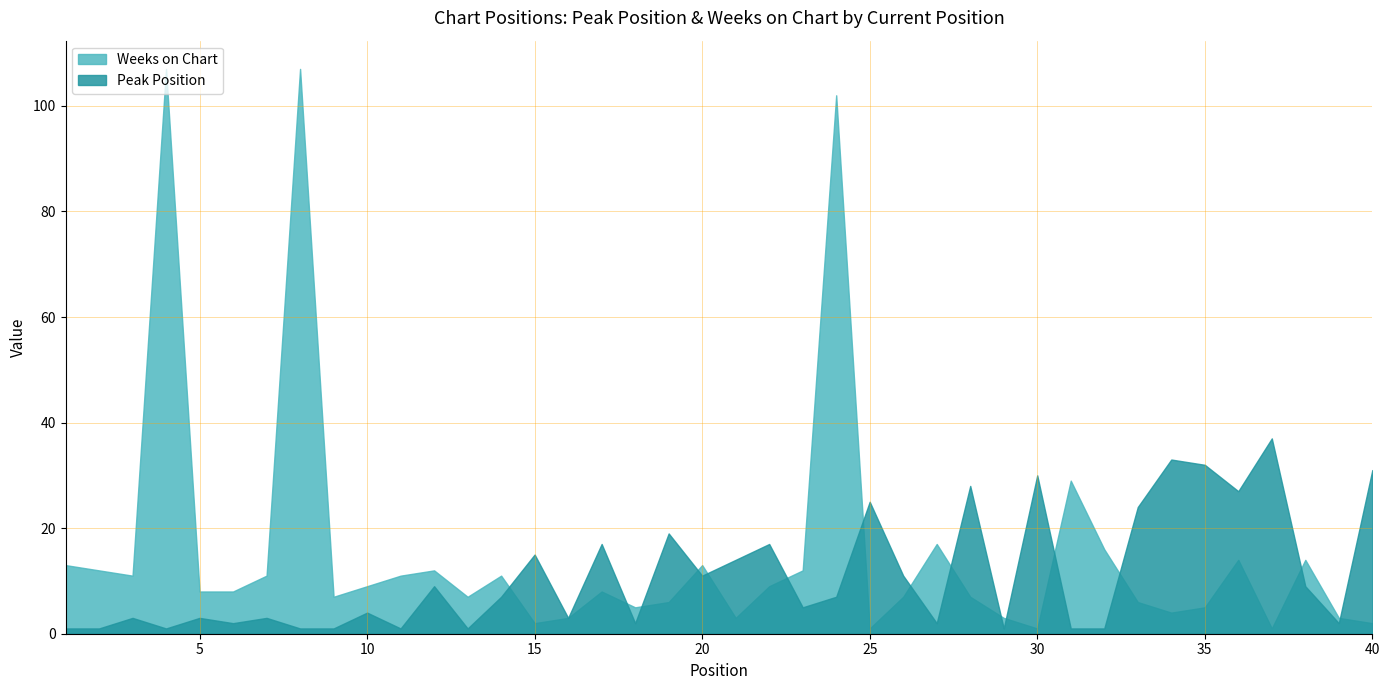

Is the value of Peak Position at 10 greater than the value of Weeks on Chart at 34?

No